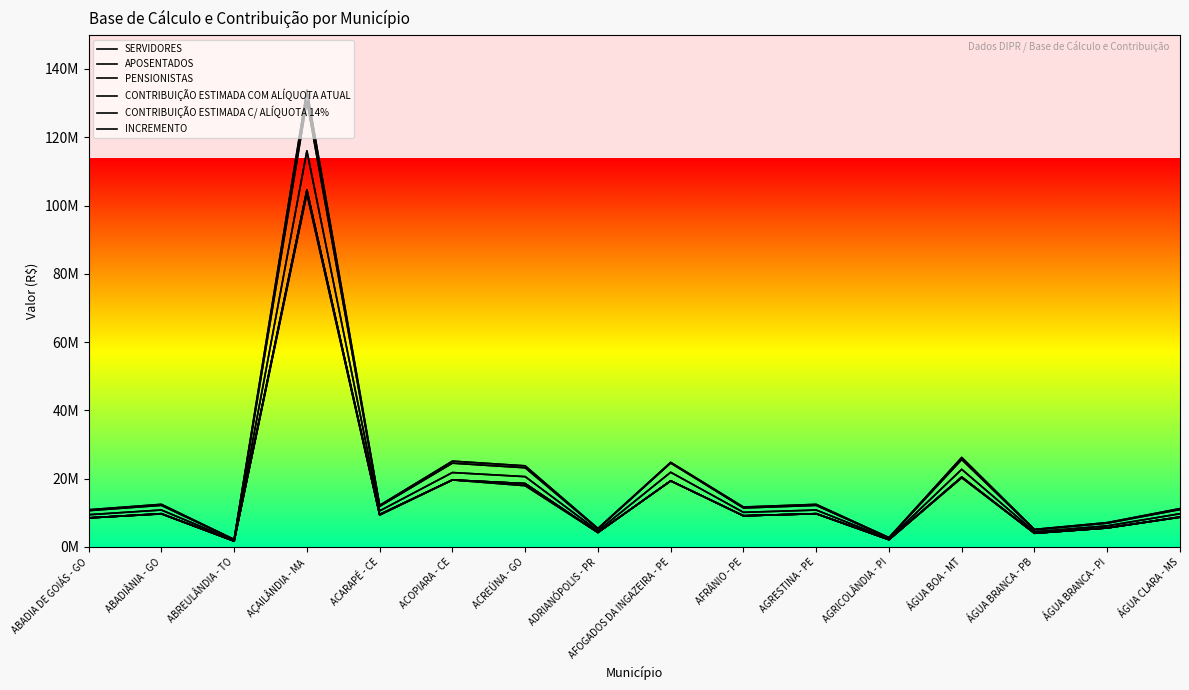

True or false: CONTRIBUIÇÃO ESTIMADA C/ ALÍQUOTA 14% has more than 0 points higher than both neighbors.

True